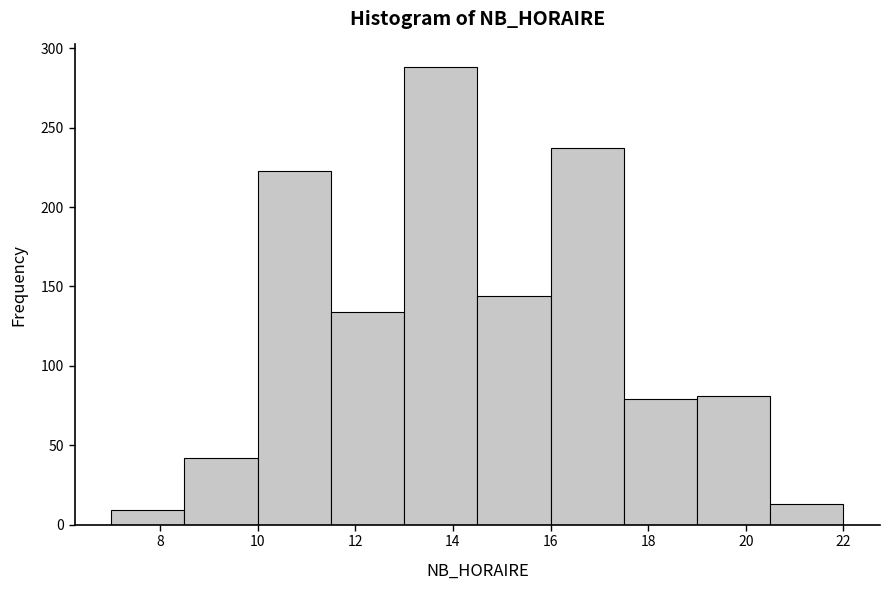

Reading left to right, transcribe this chart: for each bar, give the range it covers on the x-axis and its height. Neither the bar edges nor the heights are printed on the chart, so give them approximately, as read against the axes.

7.0 to 8.5: 10
8.5 to 10.0: 40
10.0 to 11.5: 225
11.5 to 13.0: 135
13.0 to 14.5: 290
14.5 to 16.0: 145
16.0 to 17.5: 235
17.5 to 19.0: 80
19.0 to 20.5: 80
20.5 to 22.0: 15